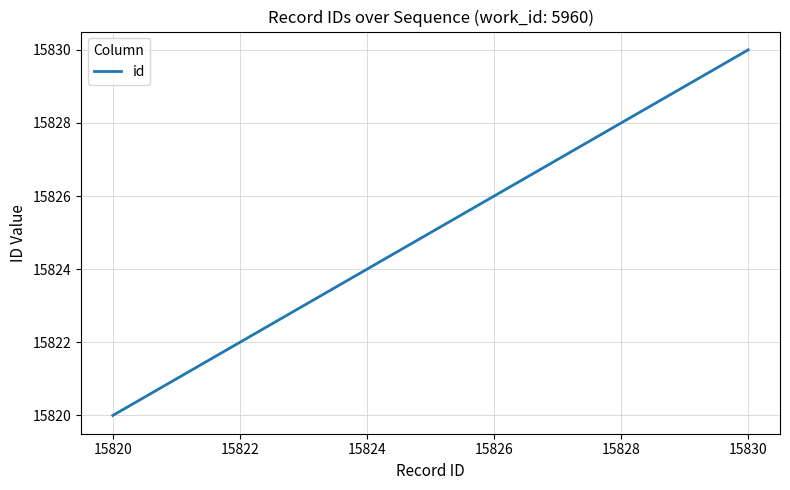

How many values are below 15826?

5